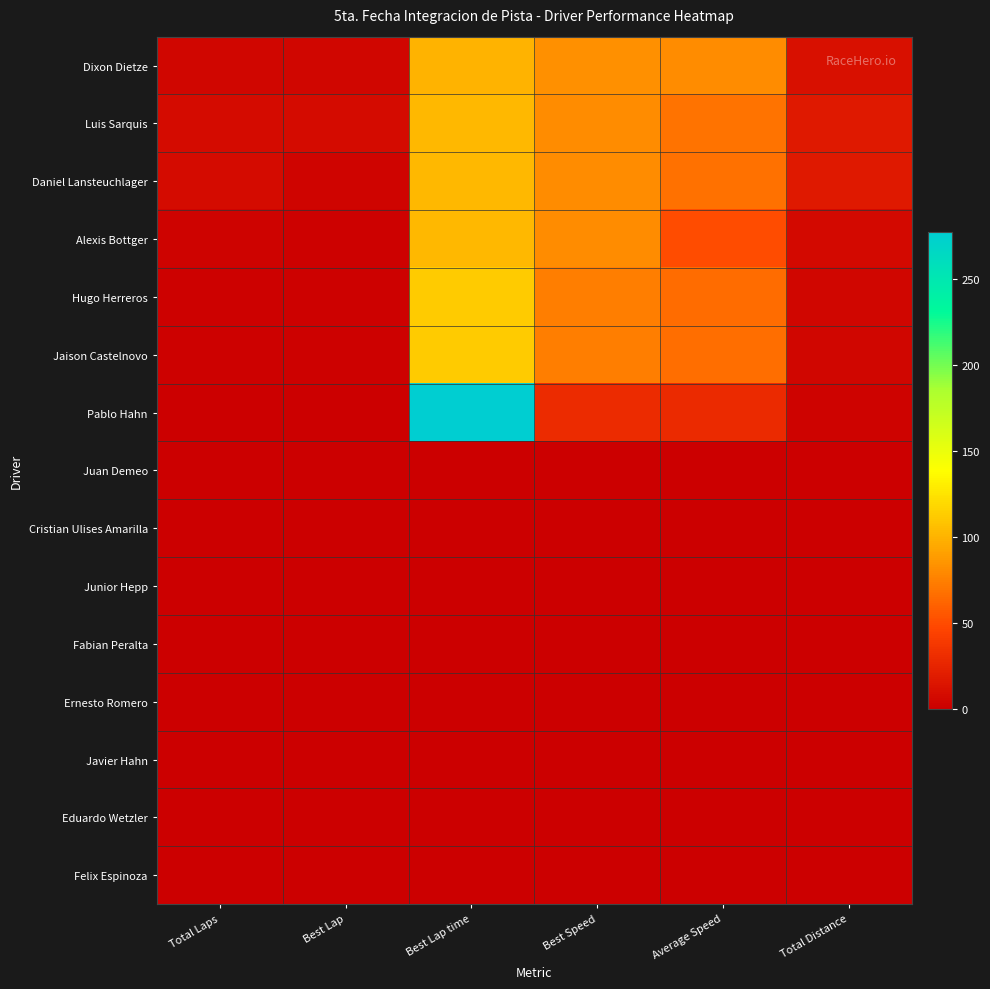

Between Best Lap time and Total Distance, which series saw the biggest shift?

Pablo Hahn